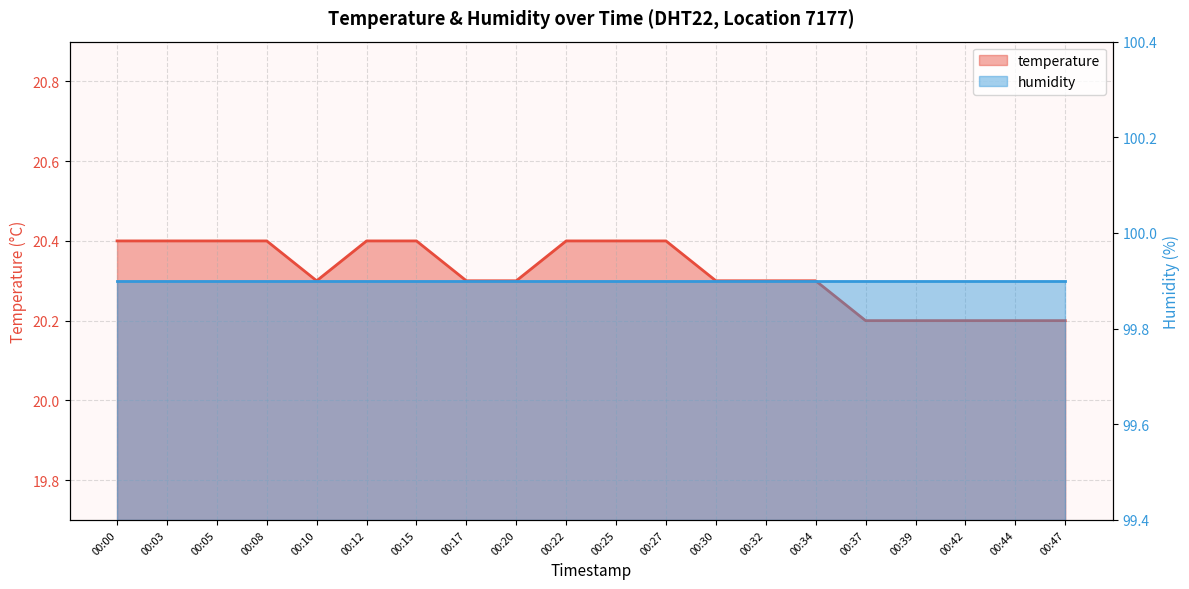

How many data points does each series have?

20